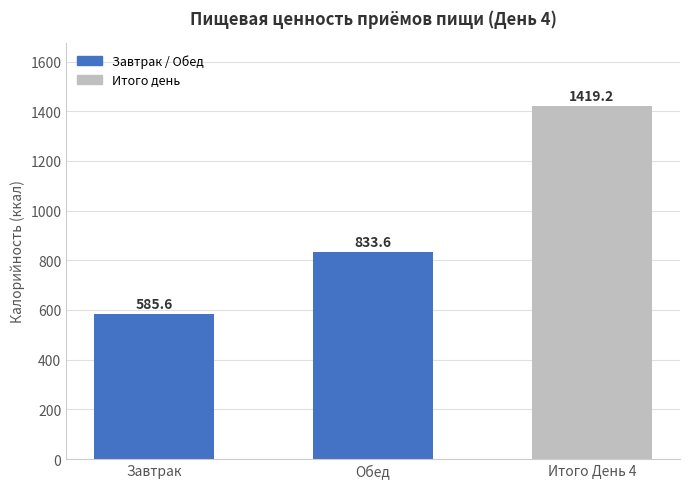

Which label corresponds to the smallest value in the chart?

Завтрак